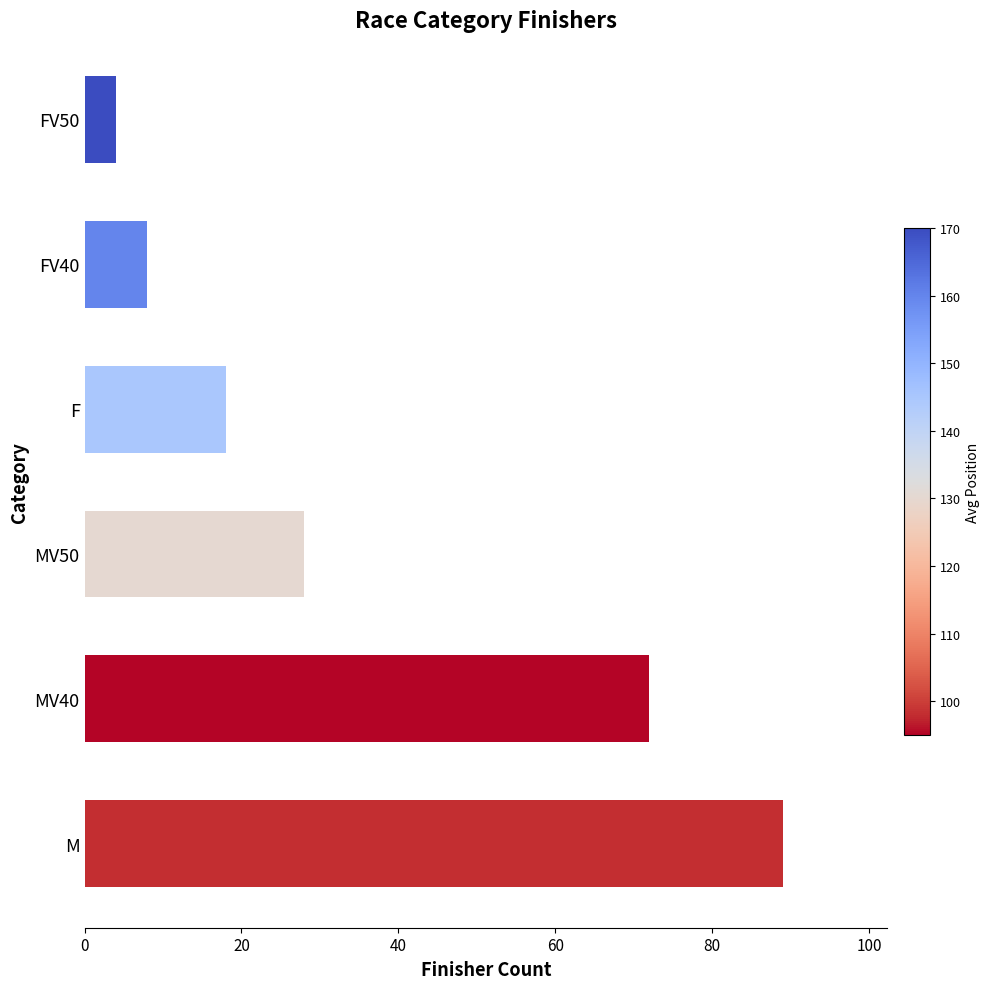

Which has a higher value, M or FV40?

M